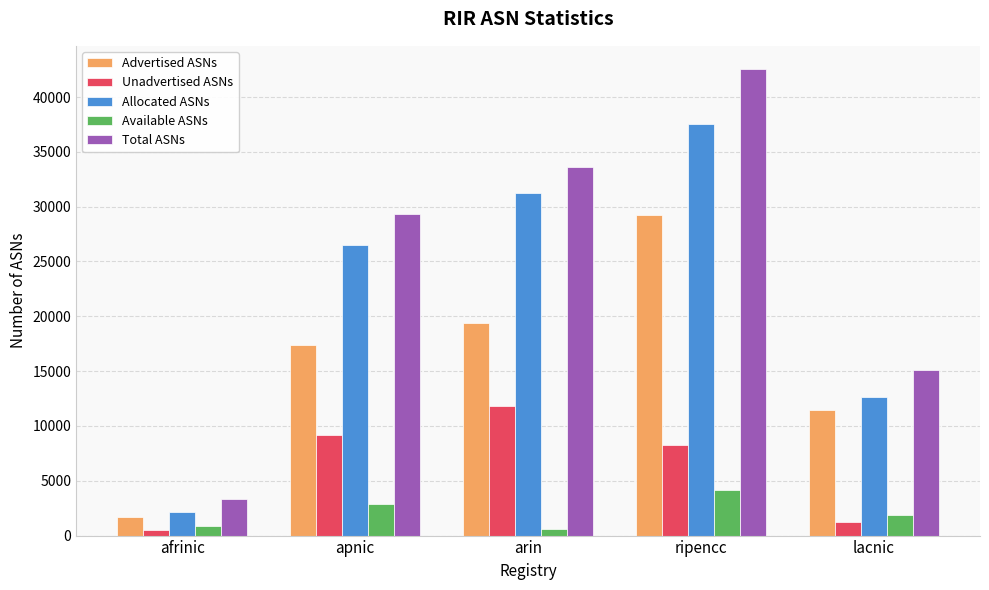

What is the smallest value displayed?

471